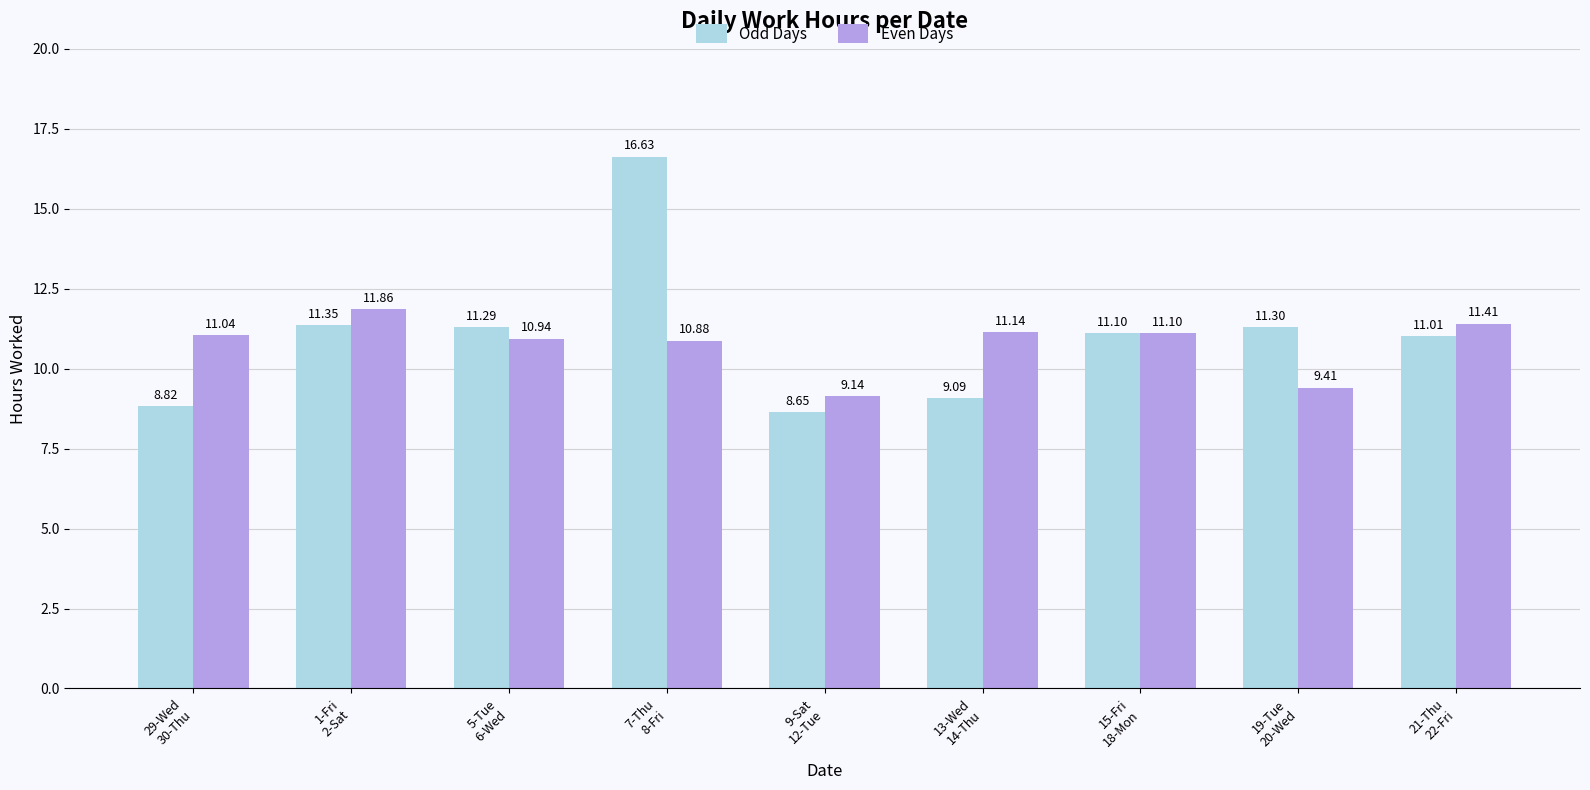

What is the greatest value displayed?

16.6